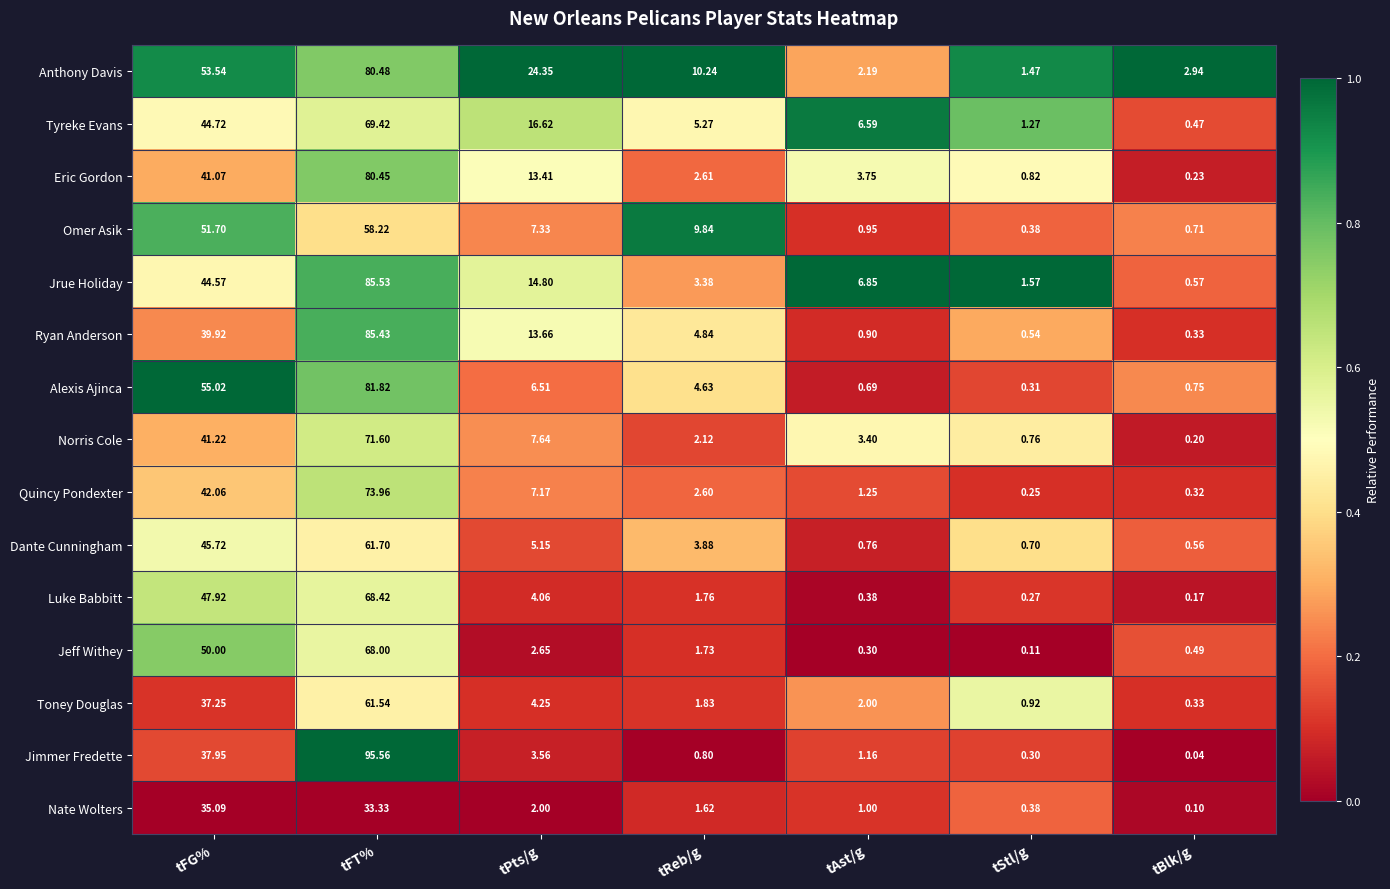

List the series in order of their peak value, highest first.

Jimmer Fredette, Jrue Holiday, Ryan Anderson, Alexis Ajinca, Anthony Davis, Eric Gordon, Quincy Pondexter, Norris Cole, Tyreke Evans, Luke Babbitt, Jeff Withey, Dante Cunningham, Toney Douglas, Omer Asik, Nate Wolters